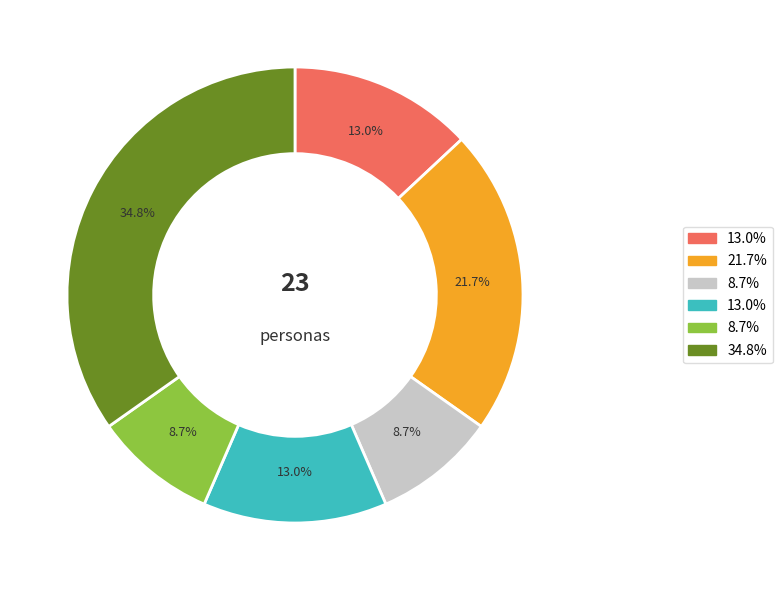

Is there a majority slice in this chart?

No